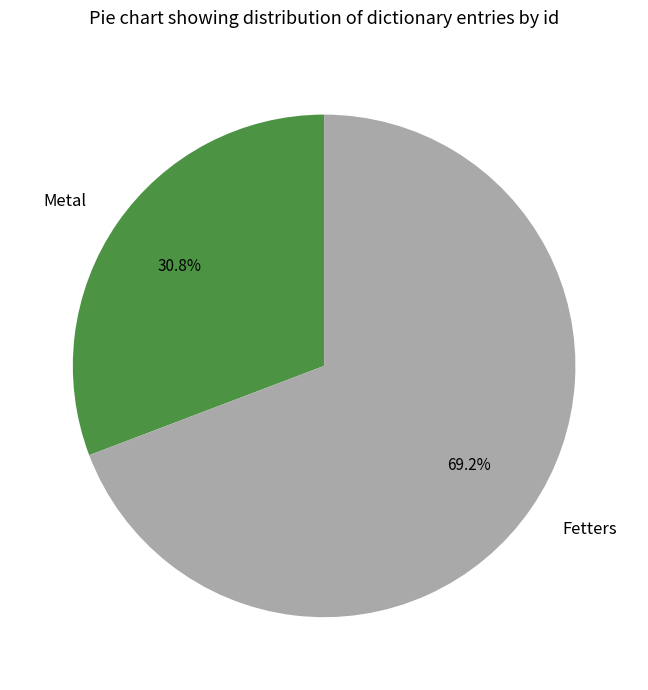

What percentage is the Metal slice, to the nearest percent?

31%